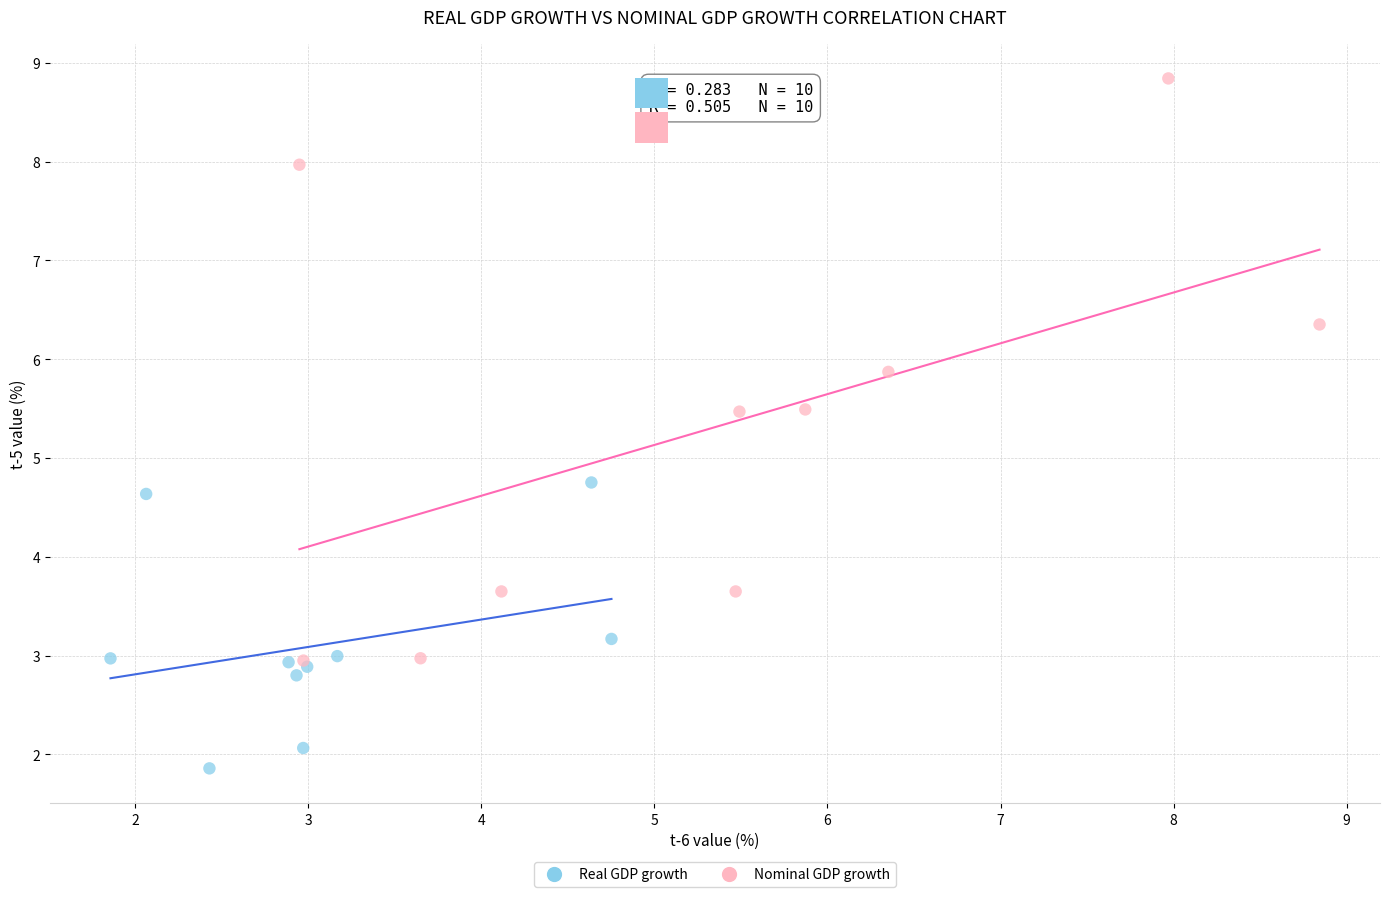

Which series contains the lowest Y value?

Real GDP growth